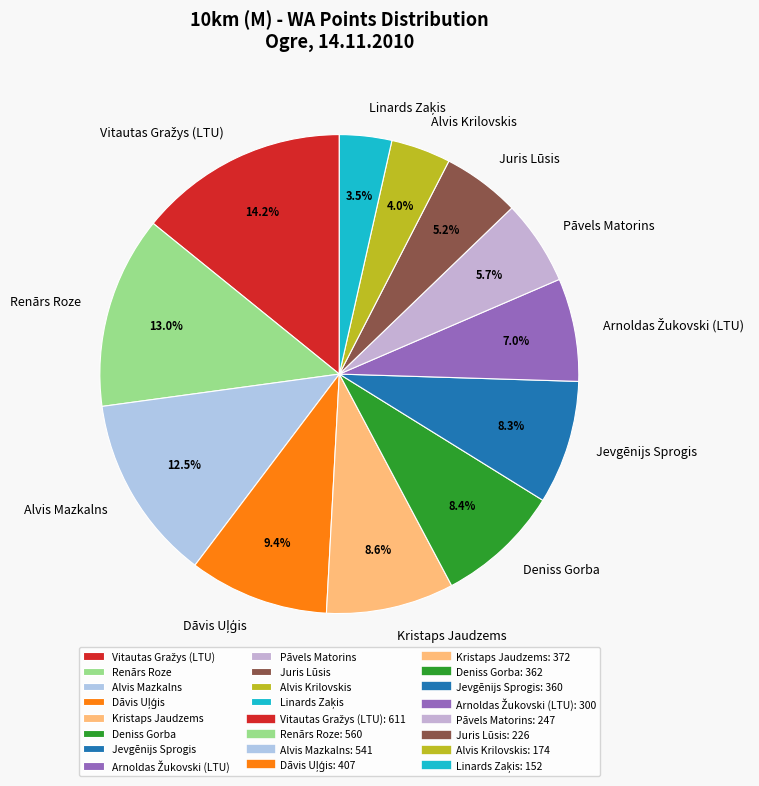

How many slices are in this pie chart?

12